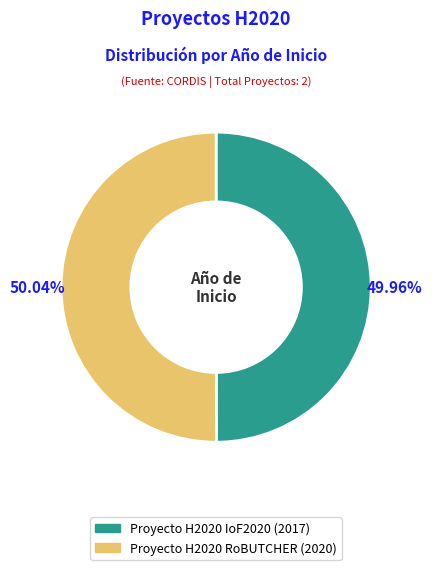

What is the ratio of the value at Proyecto H2020 IoF2020 to the value at Proyecto H2020 RoBUTCHER?

1.0